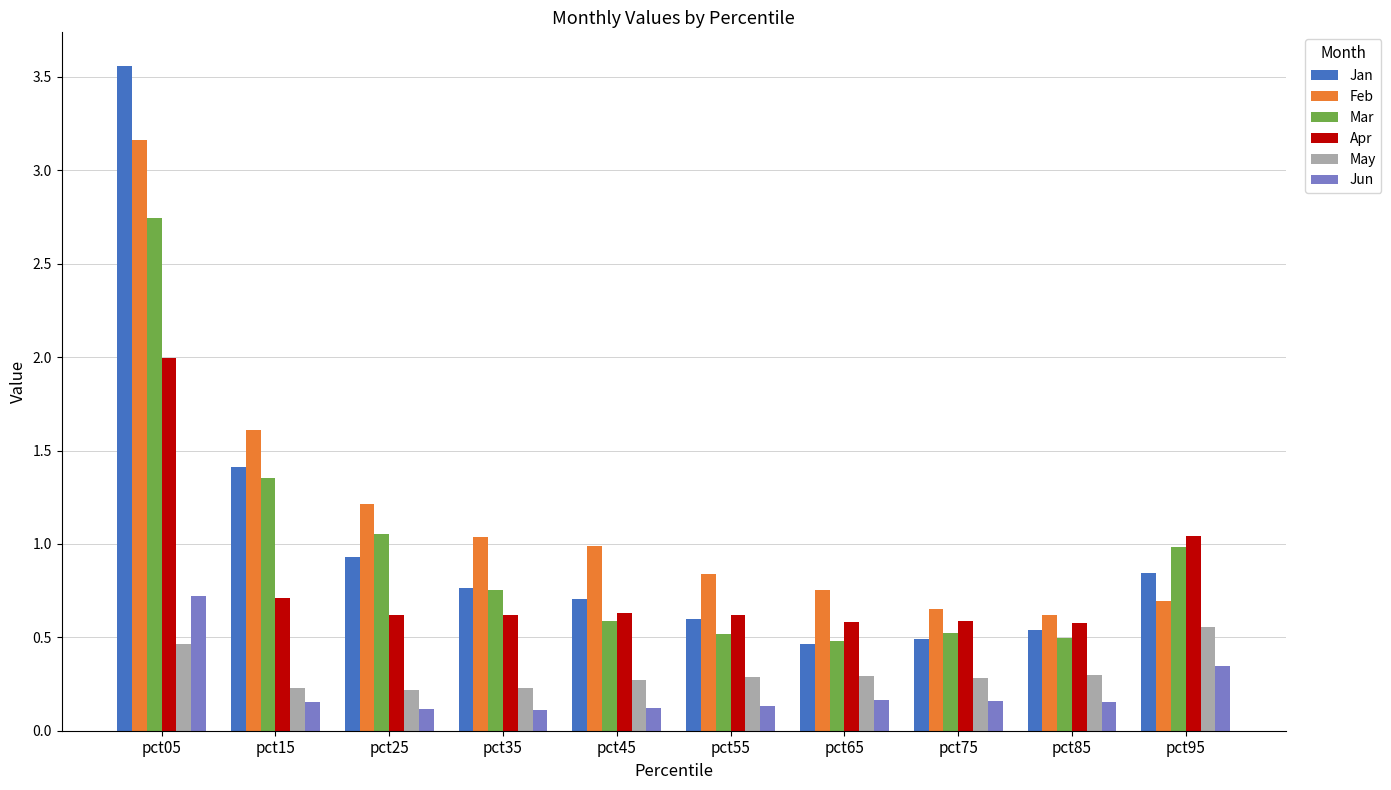

At which label does Apr reach its peak?

pct05